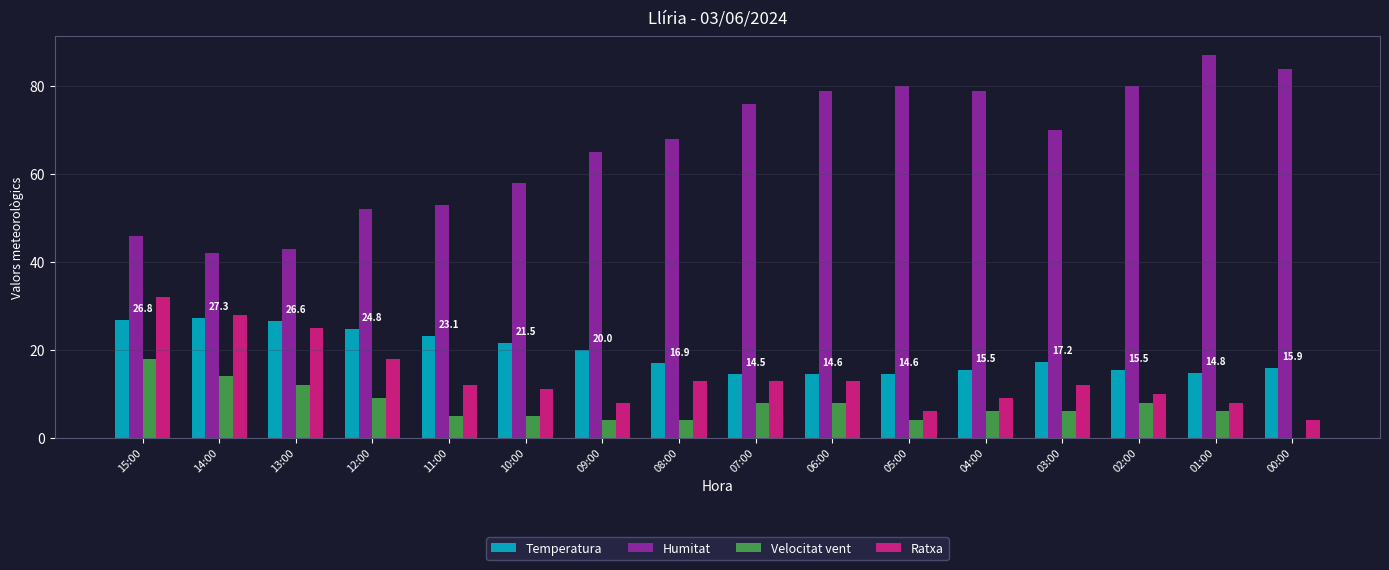

The value of Velocitat vent at 04:00 is 6.0. True or false?

True